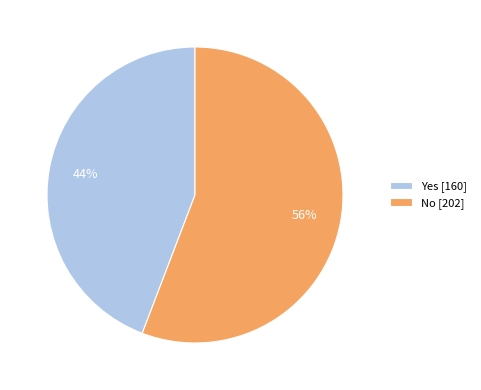

How many segments does this pie chart have?

2